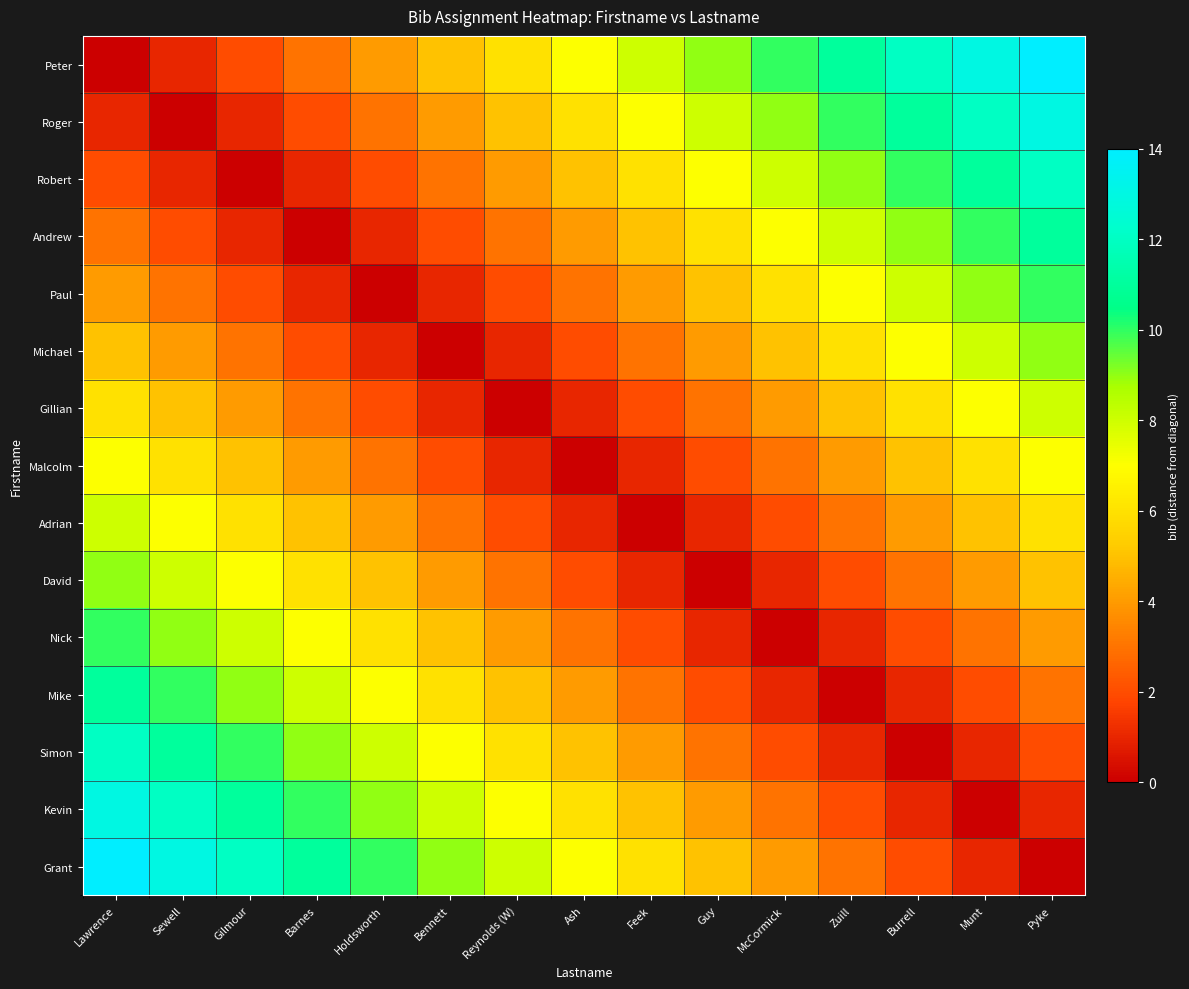

Between Lawrence and Zuill, which series saw the biggest shift?

Peter